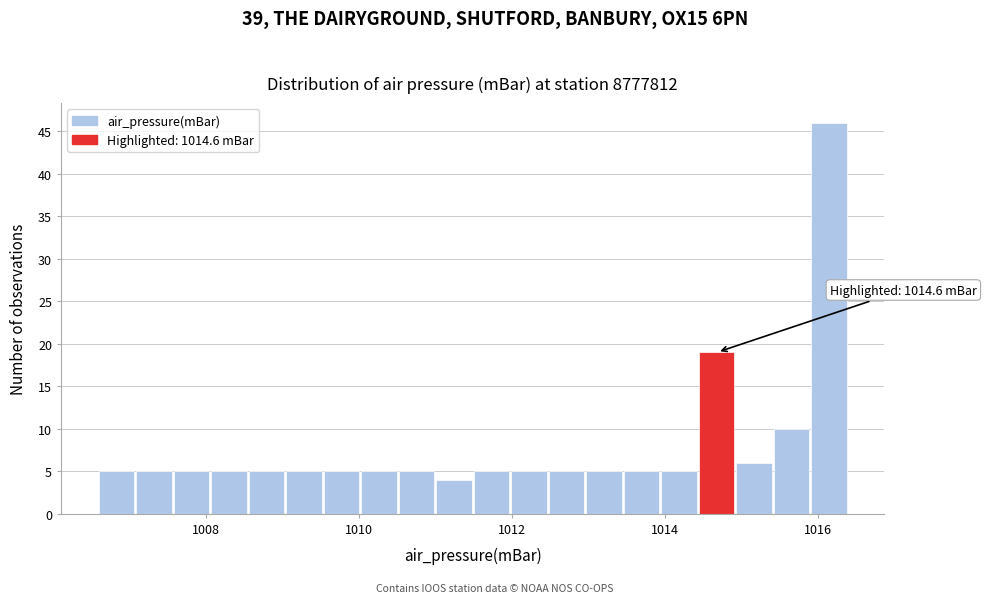

Around what value on the x-axis is the tallest bar? Give the approximate position of its centre, as read against the axis.

1016.2